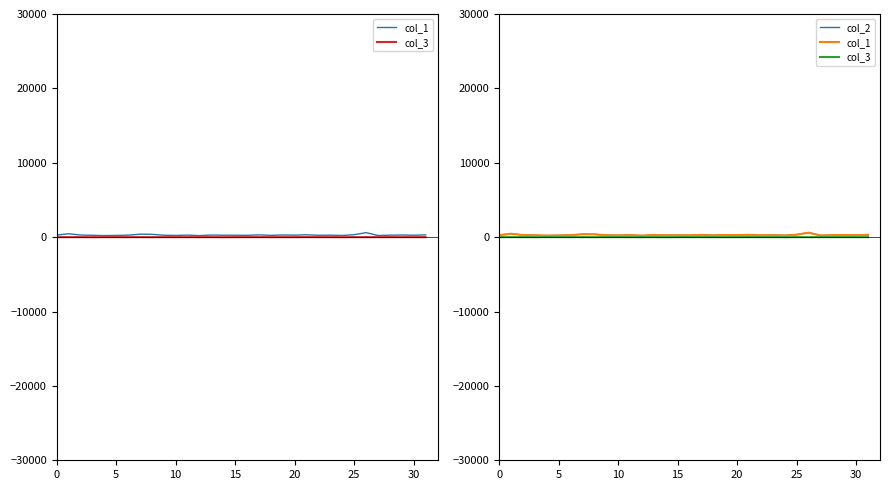

The value of col_3 at 23 is 7. True or false?

False